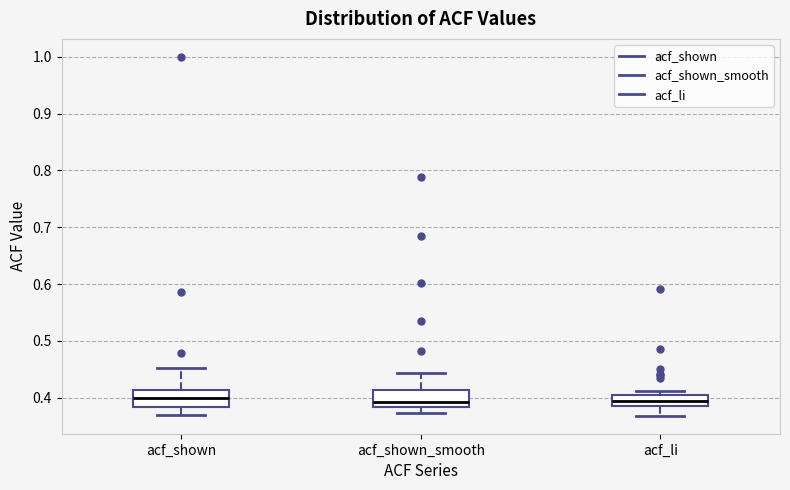

Where is the lower edge of the box for acf_li on the y-axis? The values are not printed on the chart, so give them approximately, as read against the axis.

0.39